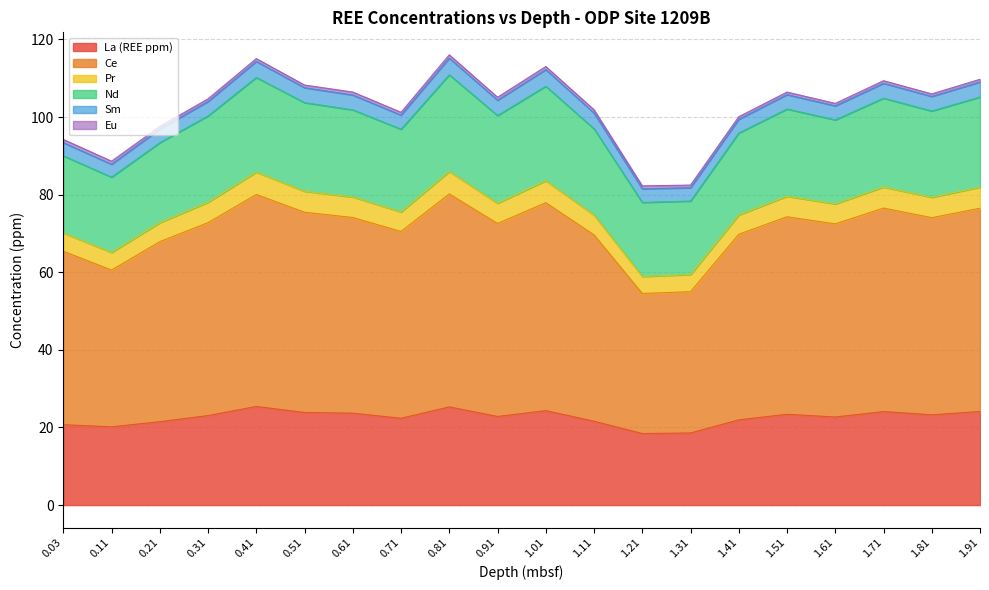

Which category has the lowest value in the Ce series?

1.21